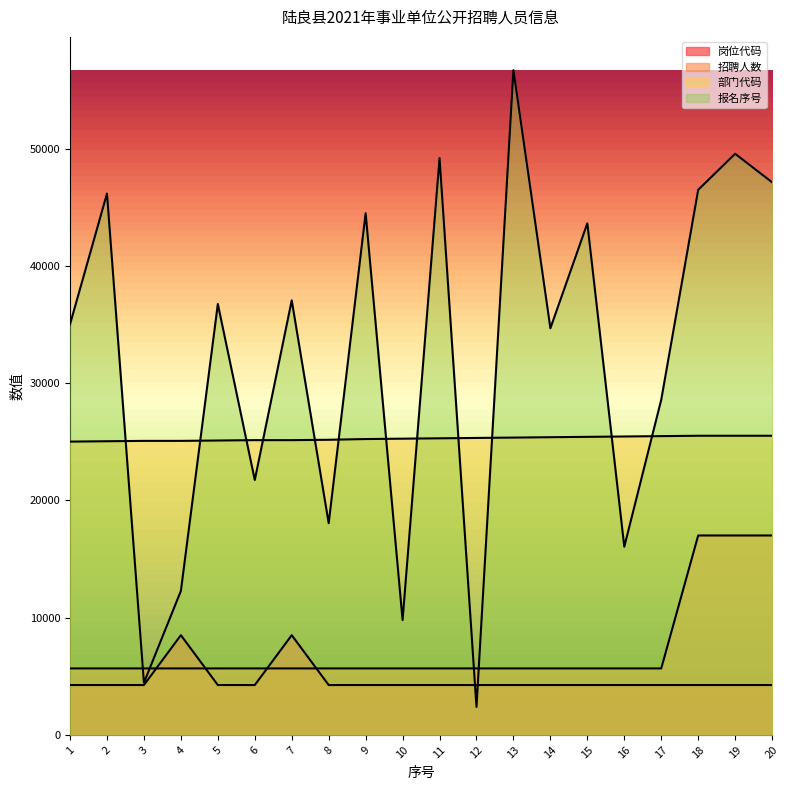

Where is 报名序号 nearest to the value 29540?

17